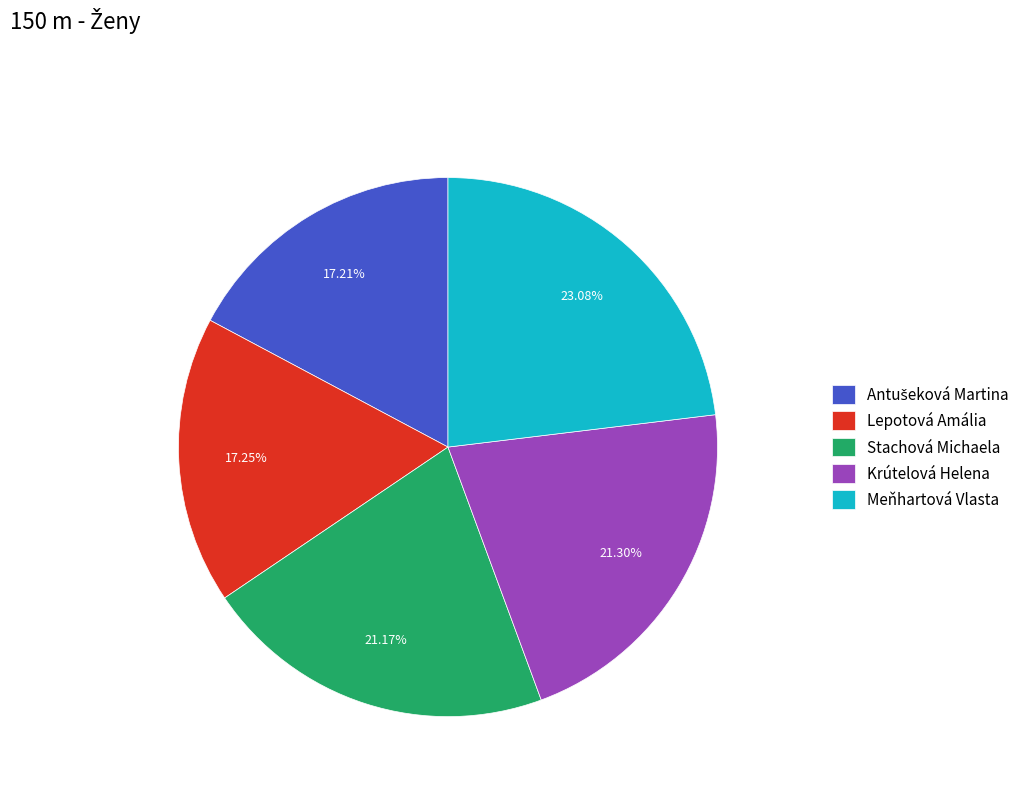

Is there any slice that represents more than half of the pie?

No